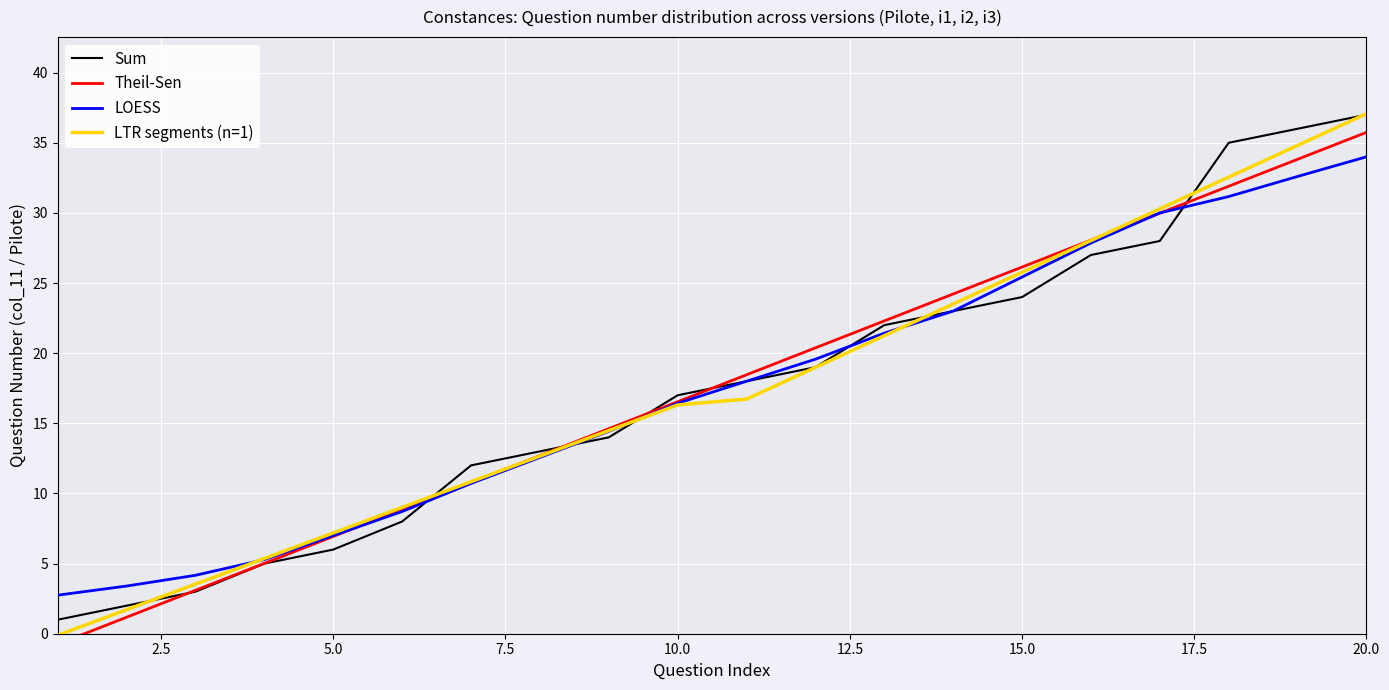

How many data points does each series have?

20